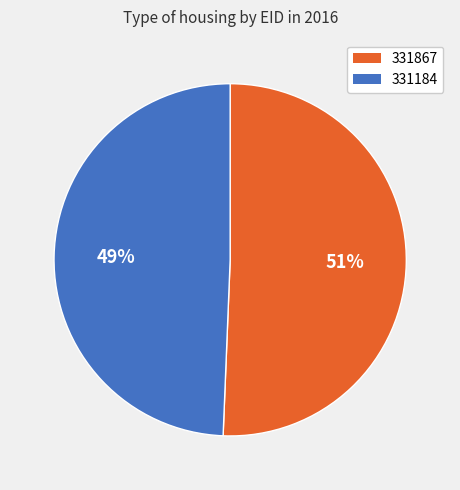

To the nearest percent, what is the combined percentage of 331184 and 331867?

100%